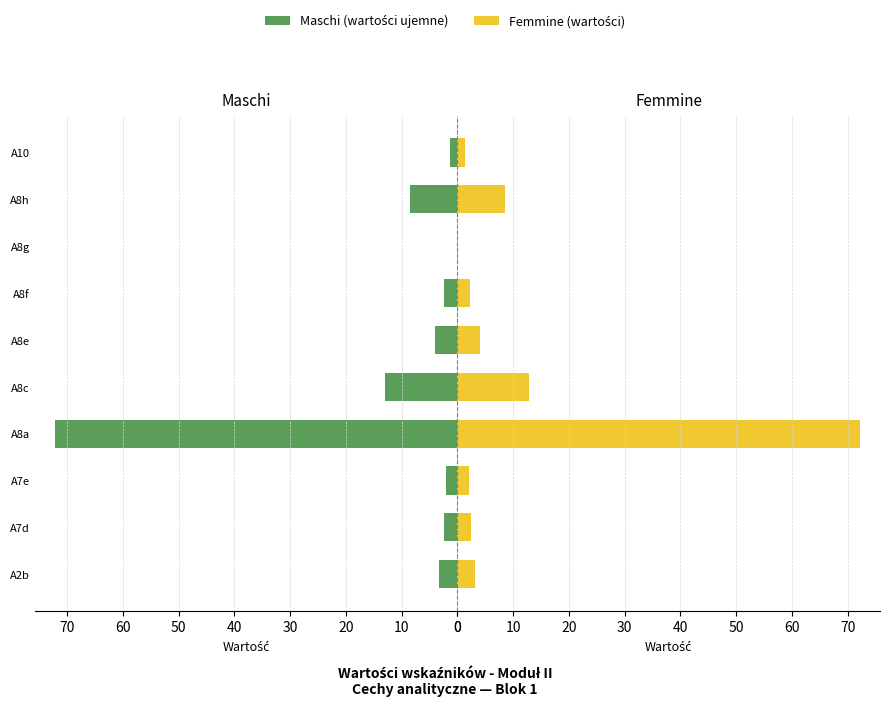

Which series has the largest total across all categories?

Maschi